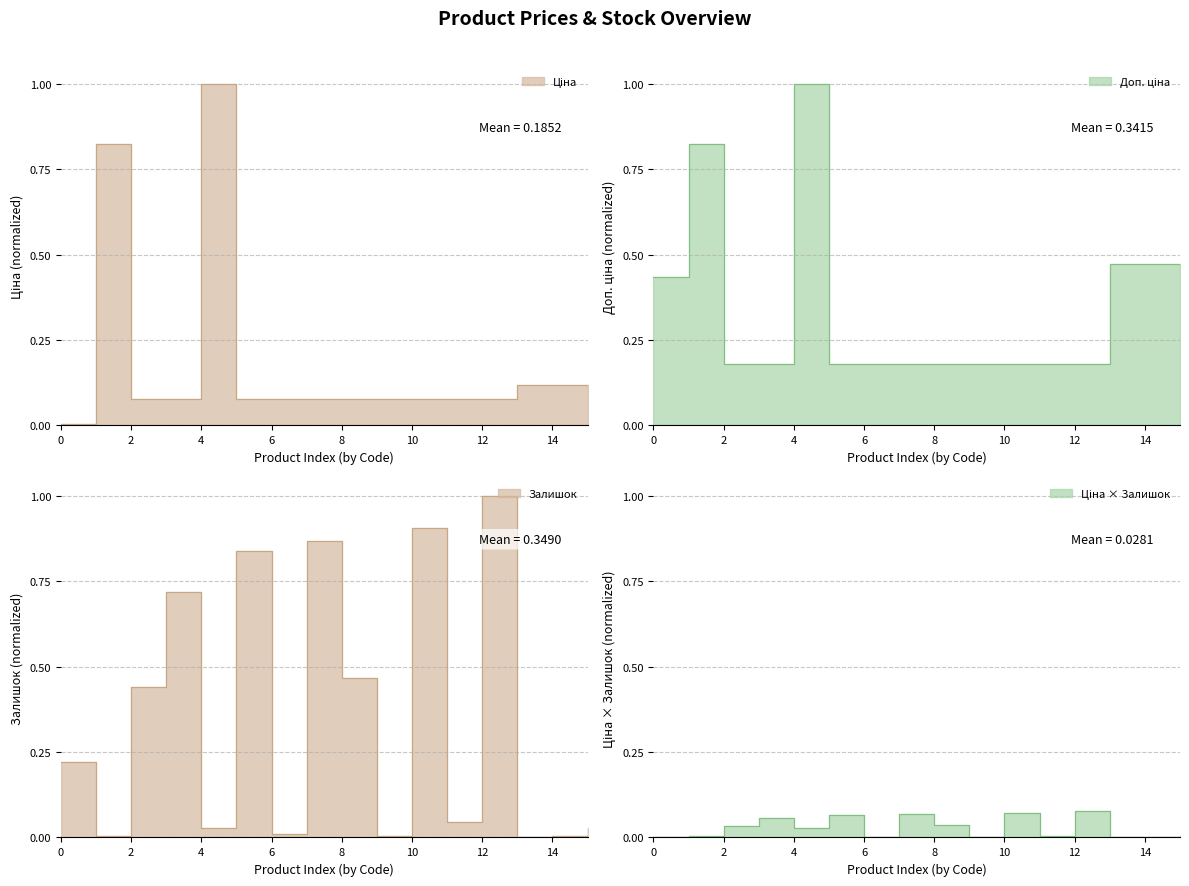

True or false: Залишок has more than 1 points higher than both neighbors.

True